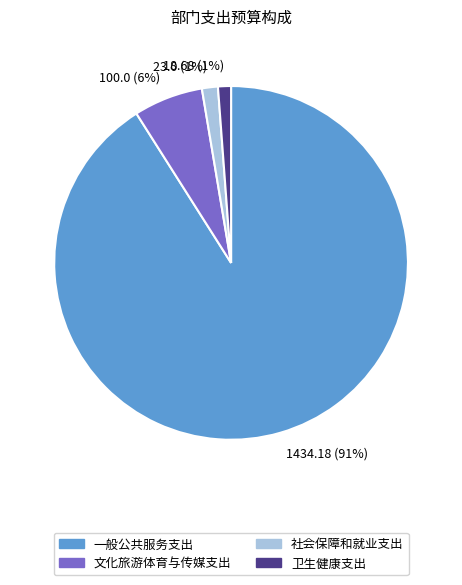

Between 一般公共服务支出 and 卫生健康支出, which is larger?

一般公共服务支出